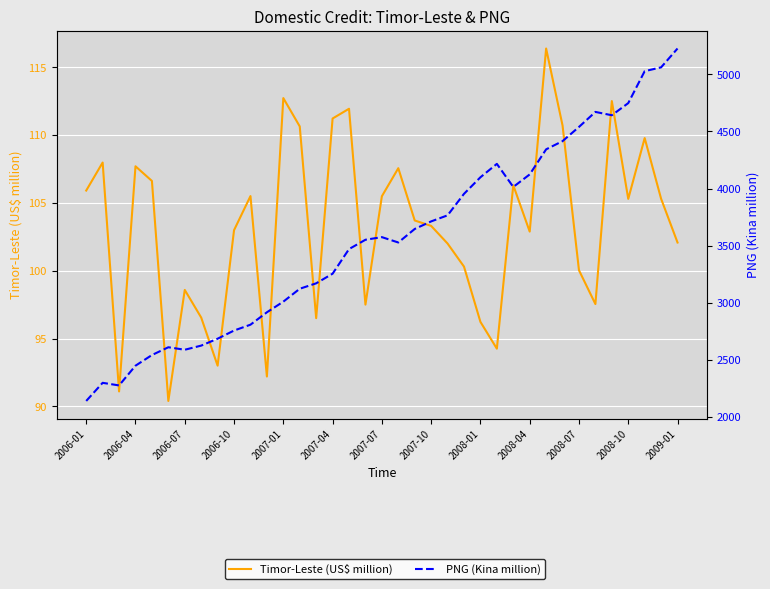

What position from the right is 2008-01?

13